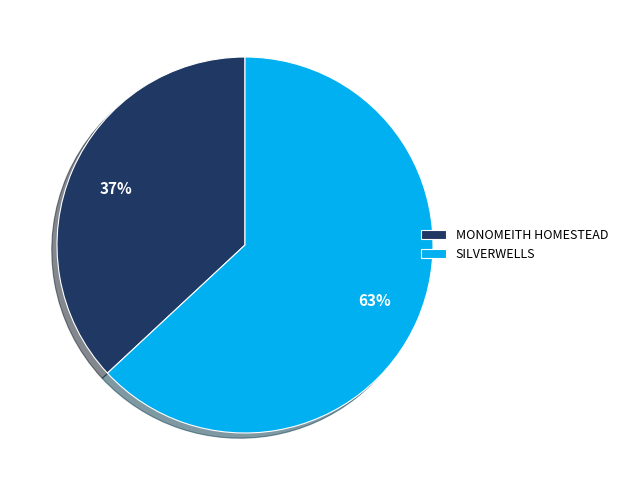

How many segments does this pie chart have?

2